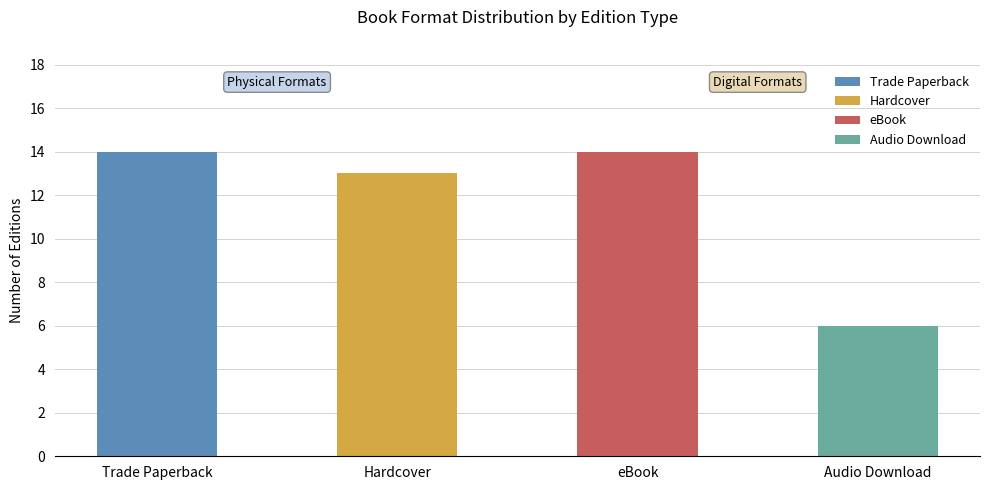

Is it true that the value at Audio Download is 1?

False